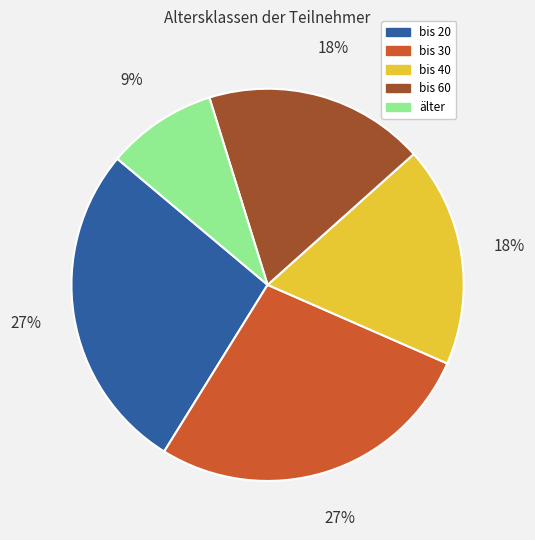

Is bis 30 the majority of the pie?

No